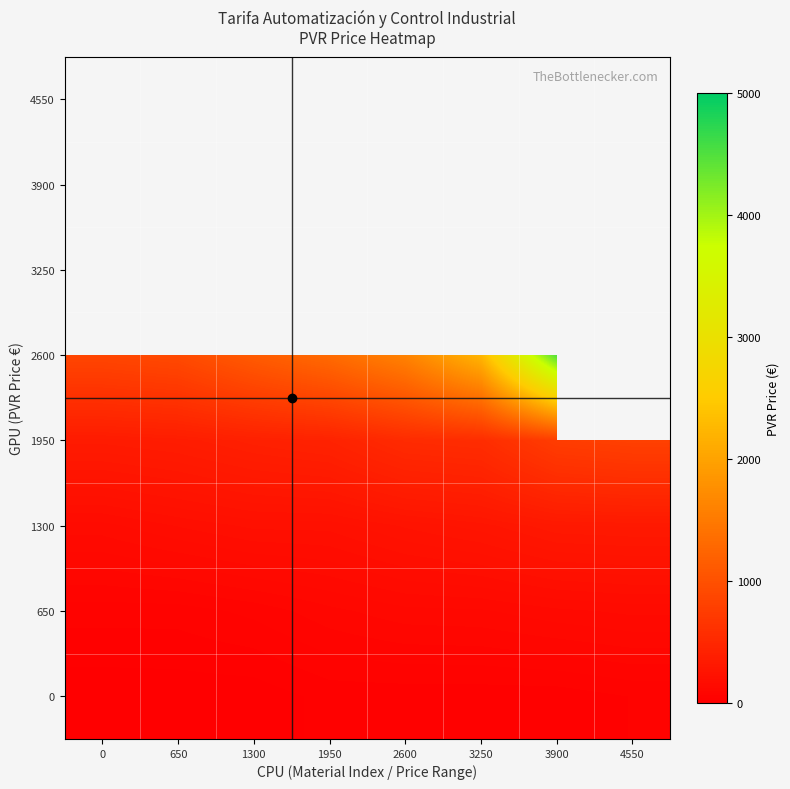

Rank the series by their maximum value, from highest to lowest.

2600, 3250, 3900, 4550, 1950, 1300, 650, 0